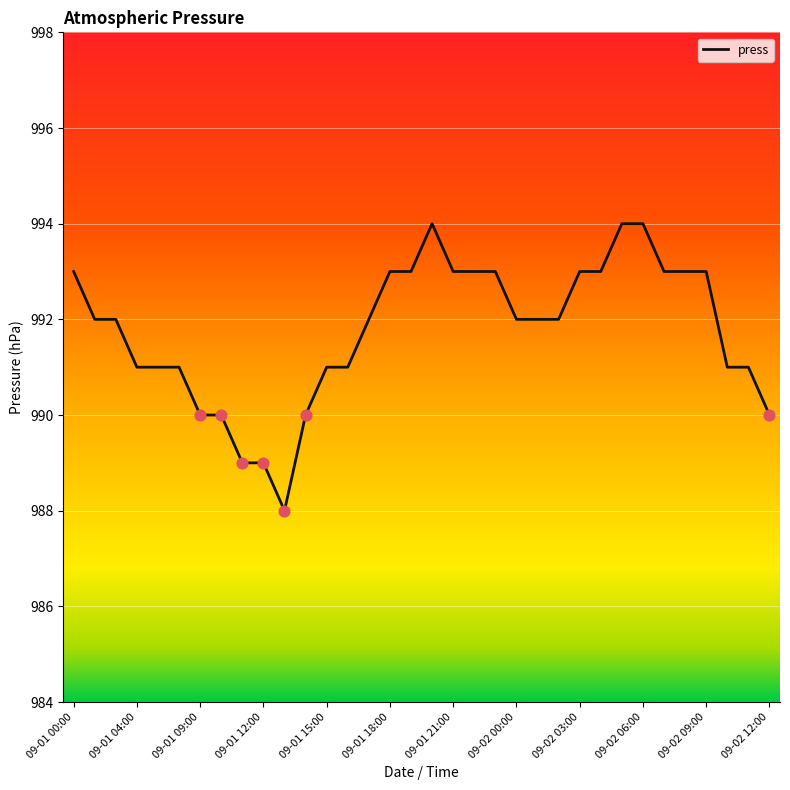

What is the minimum value shown in the chart?

988